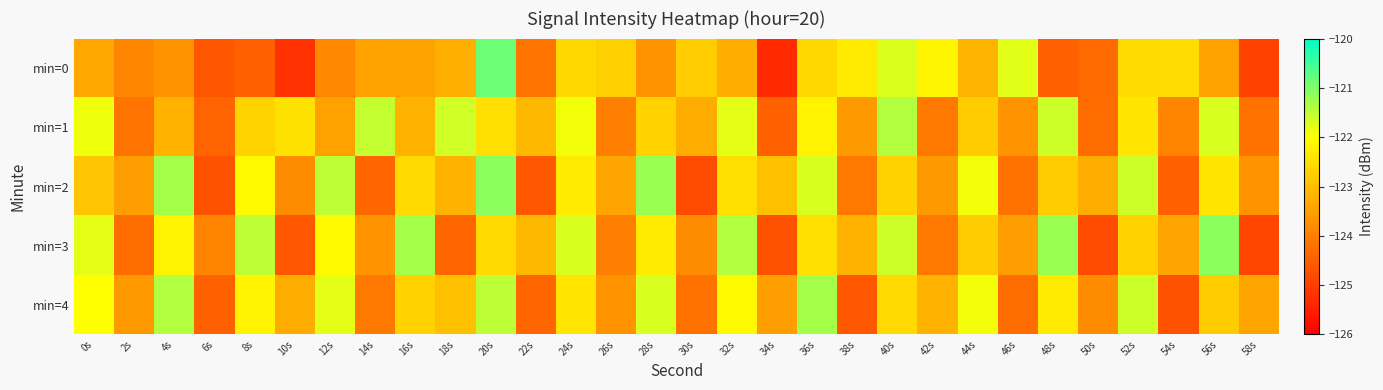

How many distinct data groups are displayed?

5